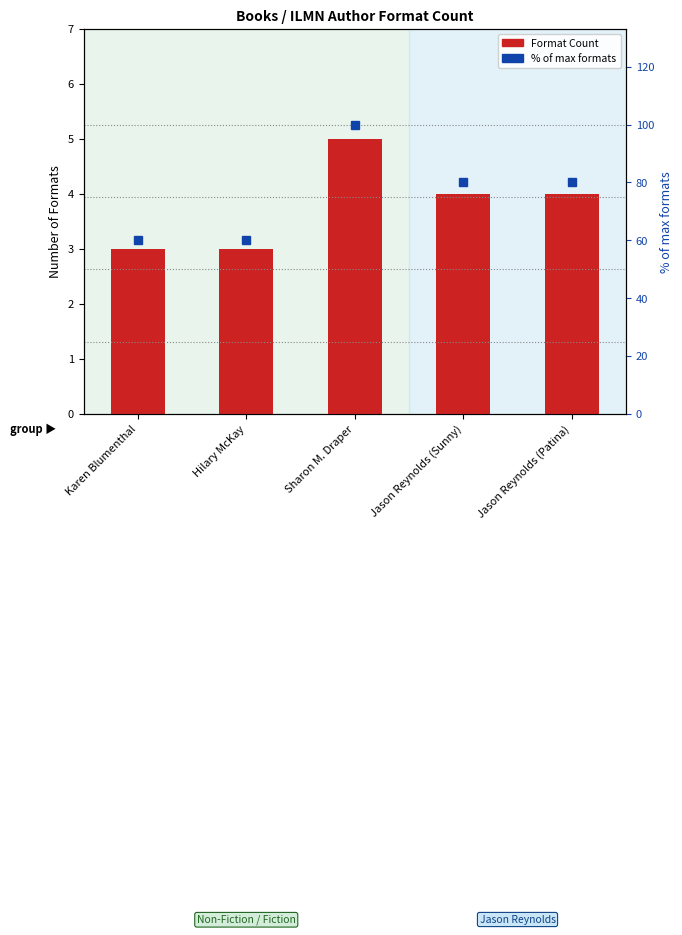

What position from the left is Karen Blumenthal?

1